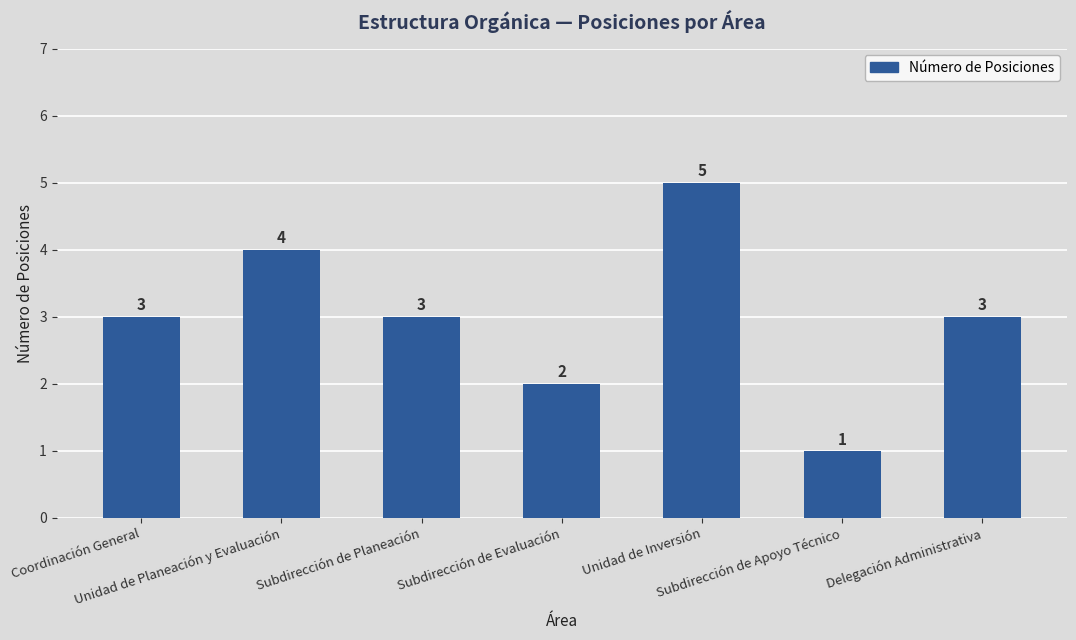

What is the greatest value displayed?

5